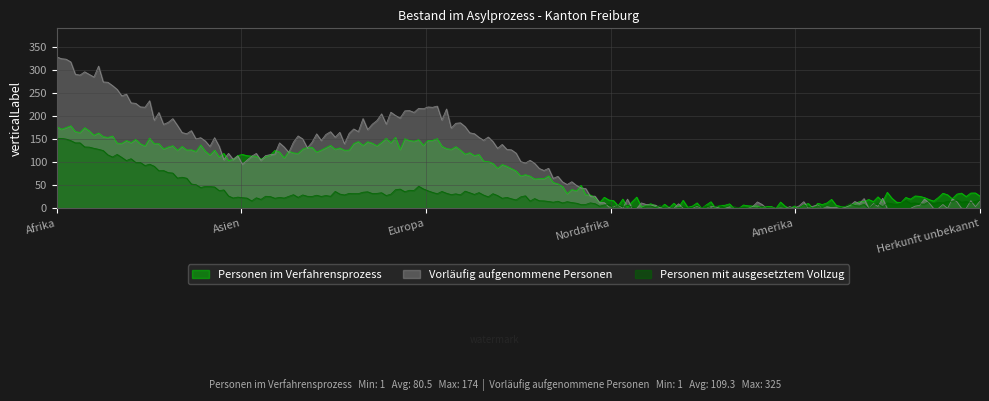

At which category does Personen mit ausgesetztem Vollzug reach its first local valley?

Asien